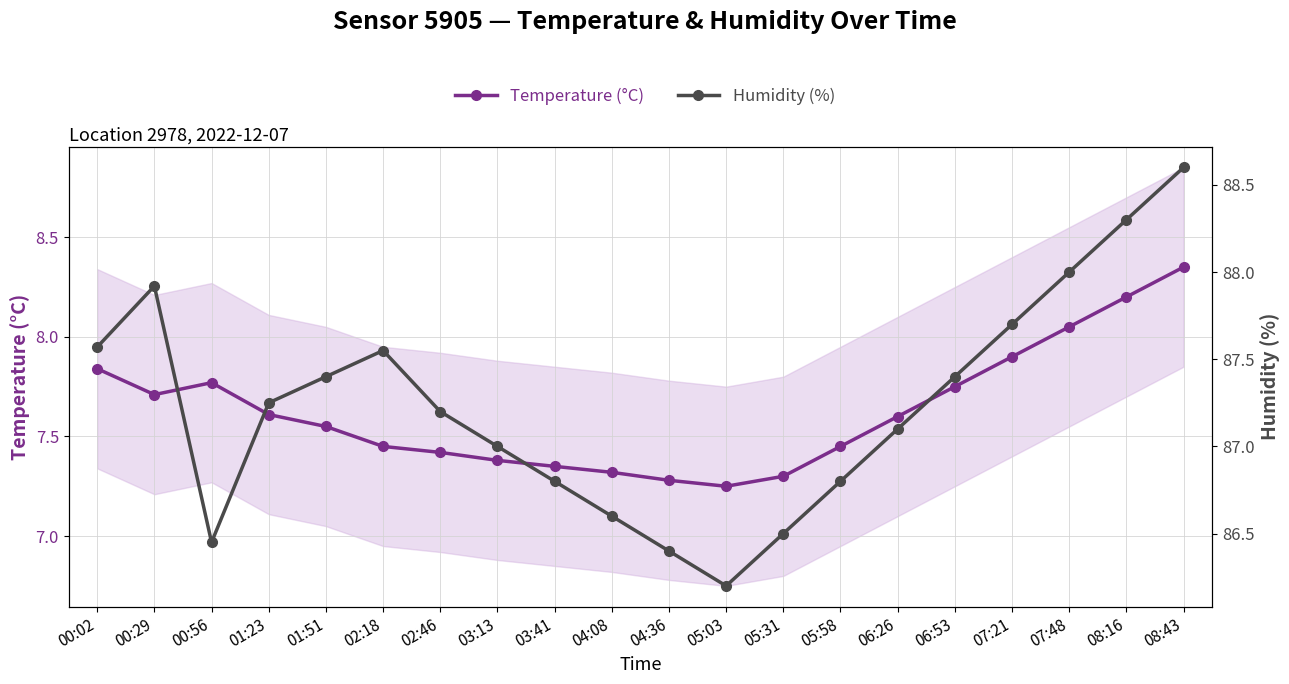

Which series has the largest range (max minus min)?

Humidity (%)